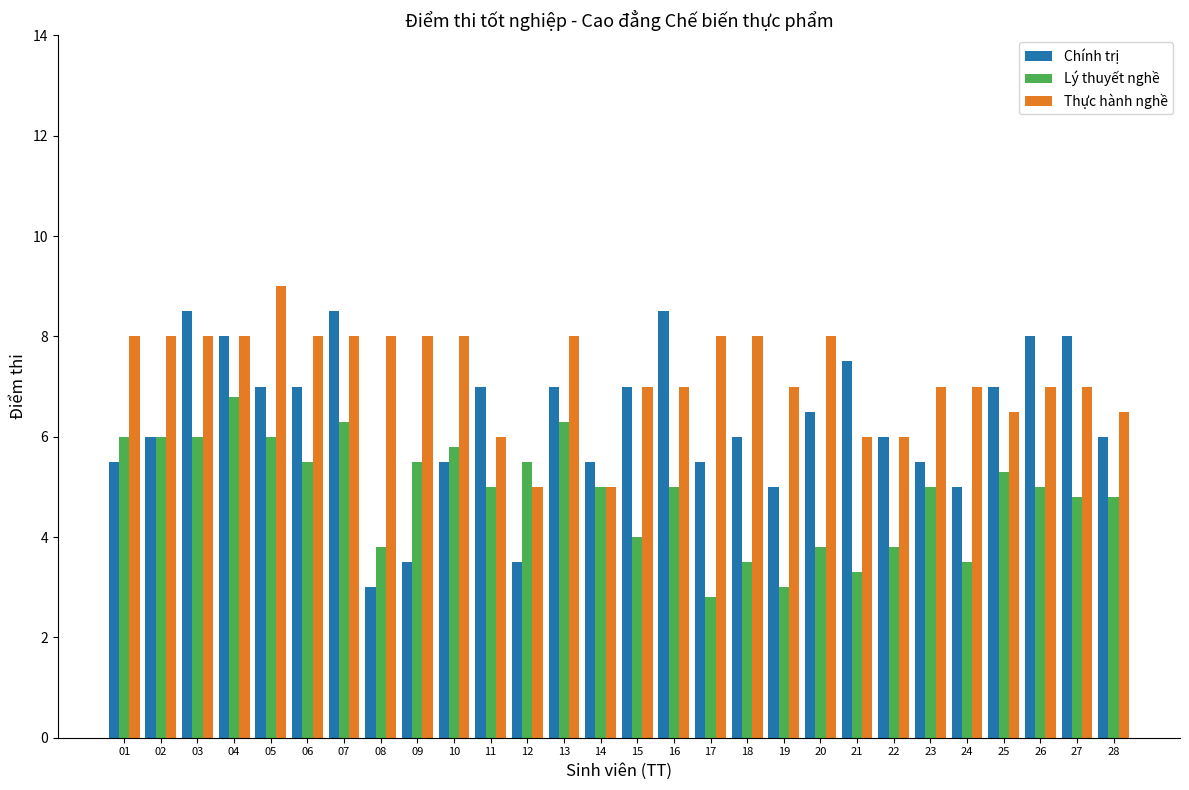

Reading right to left, list all the values displayed in this chart.

Chính trị: 28=6.0	27=8.0	26=8.0	25=7.0	24=5.0	23=5.5	22=6.0	21=7.5	20=6.5	19=5.0	18=6.0	17=5.5	16=8.5	15=7.0	14=5.5	13=7.0	12=3.5	11=7.0	10=5.5	09=3.5	08=3.0	07=8.5	06=7.0	05=7.0	04=8.0	03=8.5	02=6.0	01=5.5
Lý thuyết nghề: 28=4.8	27=4.8	26=5.0	25=5.3	24=3.5	23=5.0	22=3.8	21=3.3	20=3.8	19=3.0	18=3.5	17=2.8	16=5.0	15=4.0	14=5.0	13=6.3	12=5.5	11=5.0	10=5.8	09=5.5	08=3.8	07=6.3	06=5.5	05=6.0	04=6.8	03=6.0	02=6.0	01=6.0
Thực hành nghề: 28=6.5	27=7.0	26=7.0	25=6.5	24=7.0	23=7.0	22=6.0	21=6.0	20=8.0	19=7.0	18=8.0	17=8.0	16=7.0	15=7.0	14=5.0	13=8.0	12=5.0	11=6.0	10=8.0	09=8.0	08=8.0	07=8.0	06=8.0	05=9.0	04=8.0	03=8.0	02=8.0	01=8.0